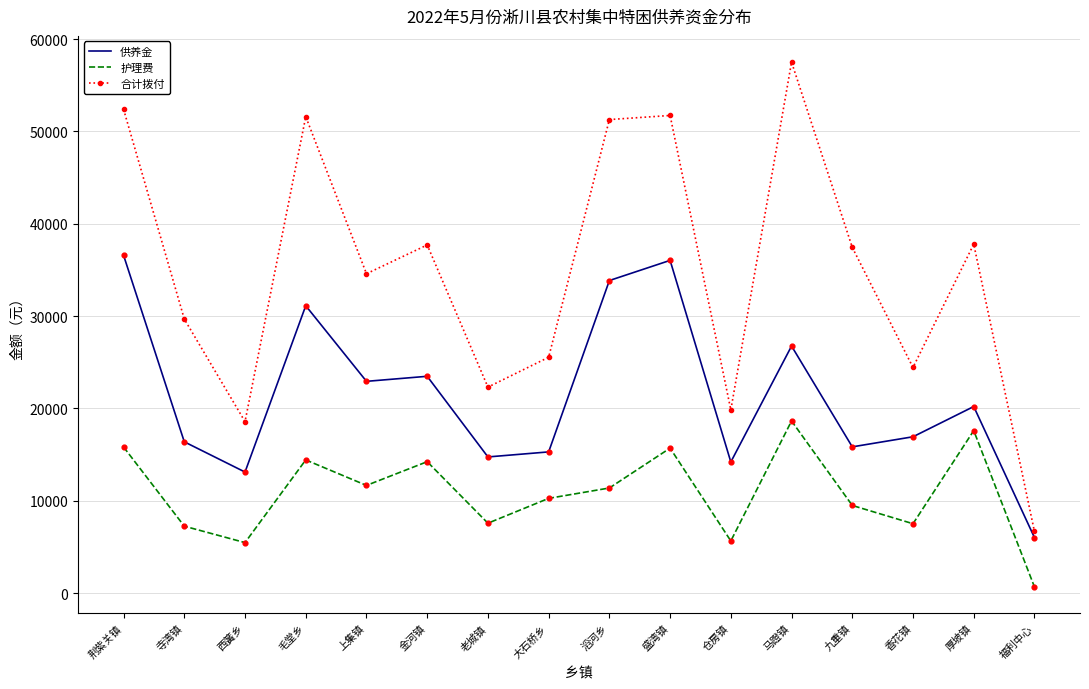

At how many categories does at least one series exceed 22915?

12